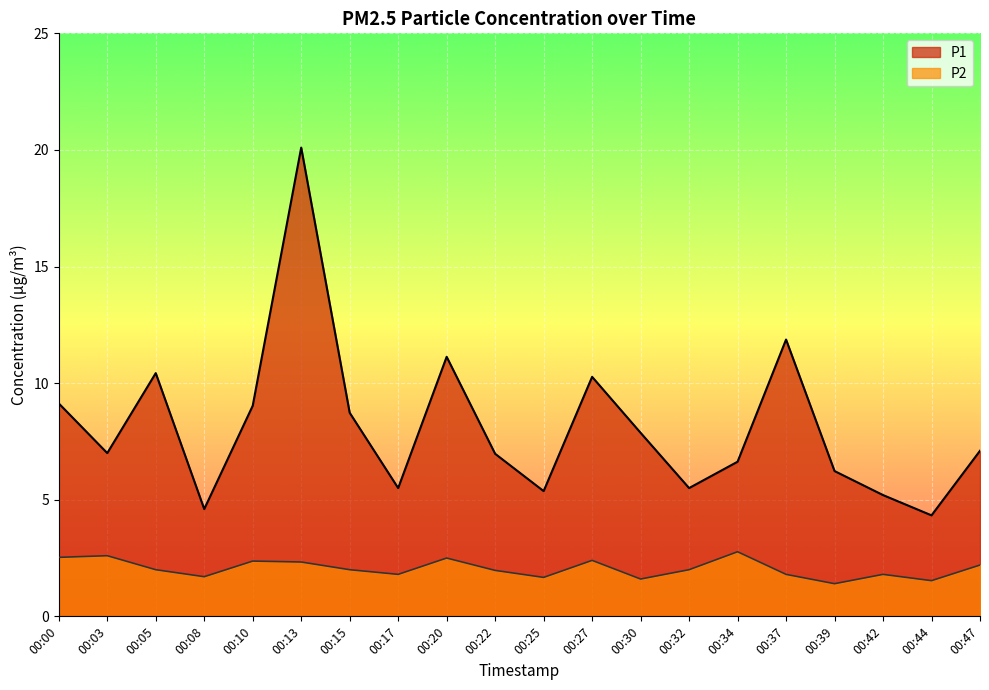

Rank the series by their average value, from lowest to highest.

P2, P1